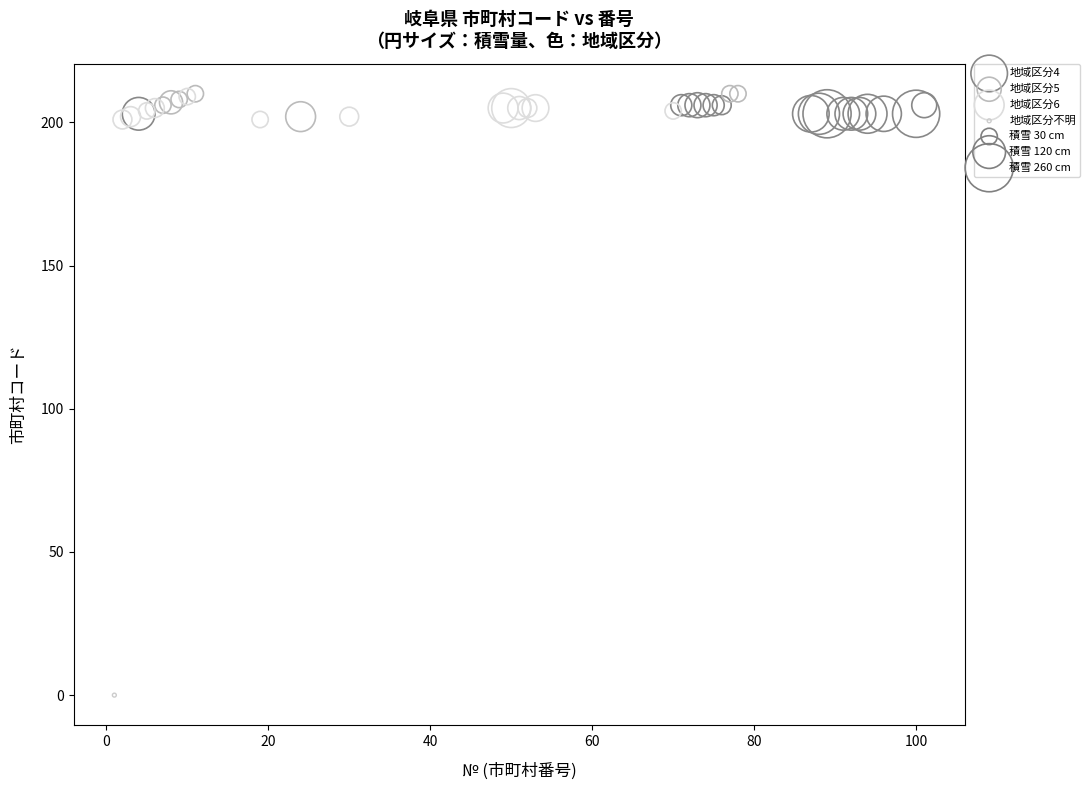

Which series contains the lowest Y value?

地域区分不明